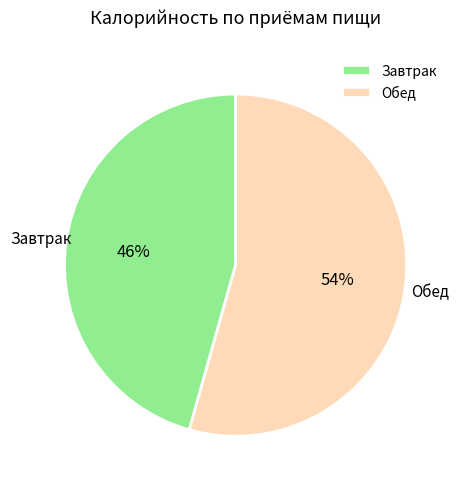

Do Обед and Завтрак together represent more than half of the pie?

Yes